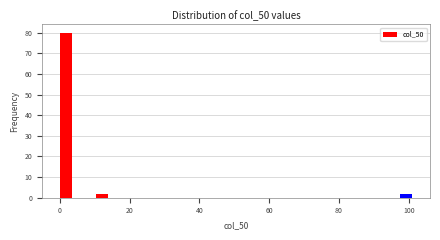

Around what value on the x-axis is the tallest bar? Give the approximate position of its centre, as read against the axis.

2